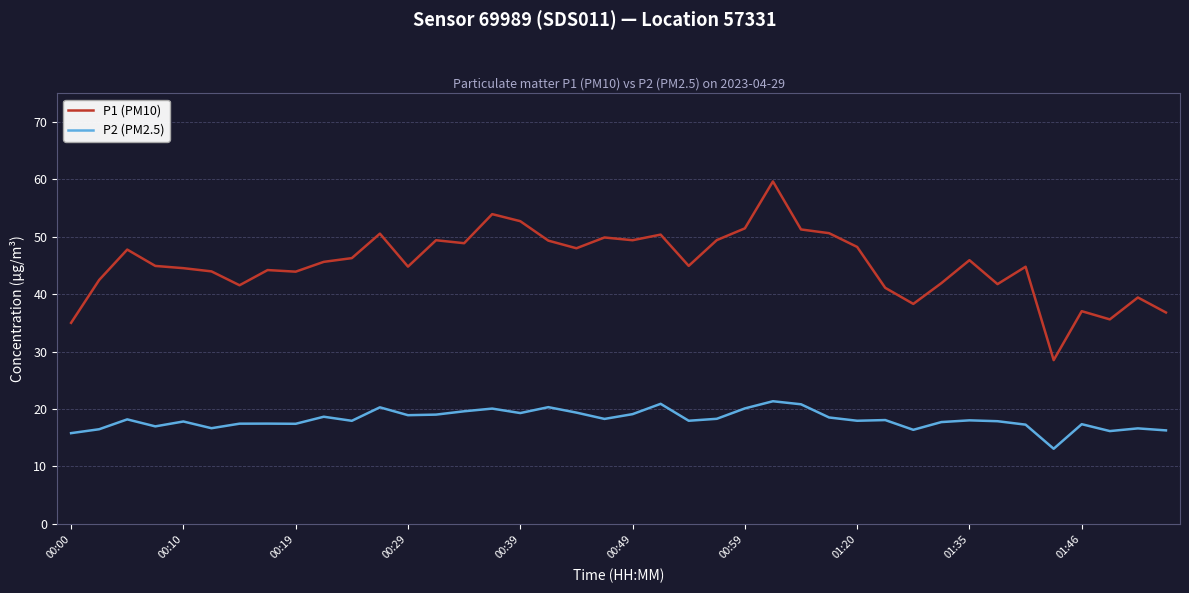

What is the smallest value displayed?

13.1